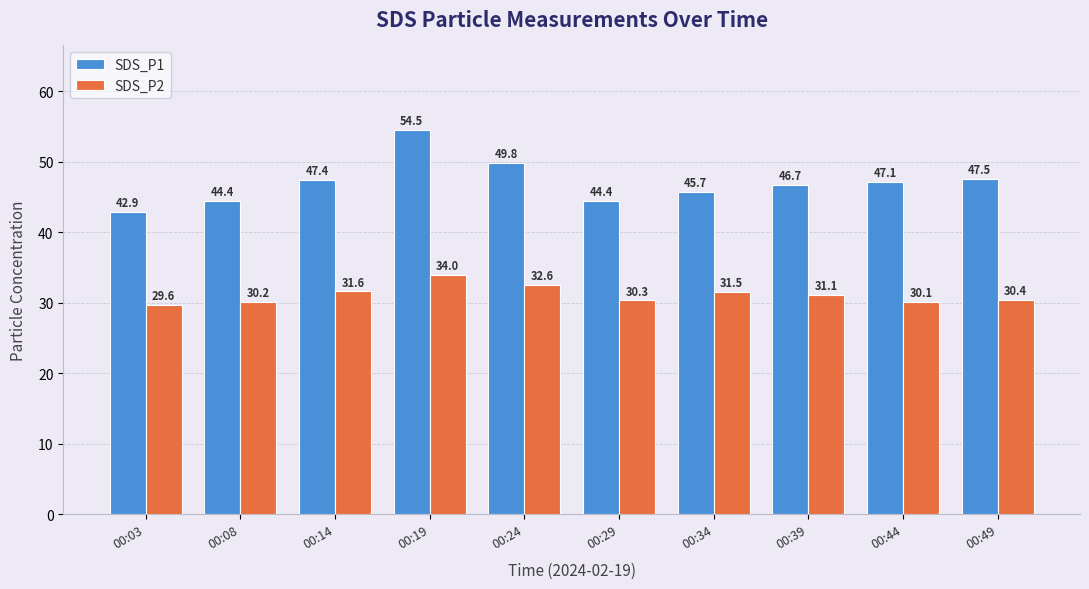

At which category does the chart reach its minimum across all series?

00:03